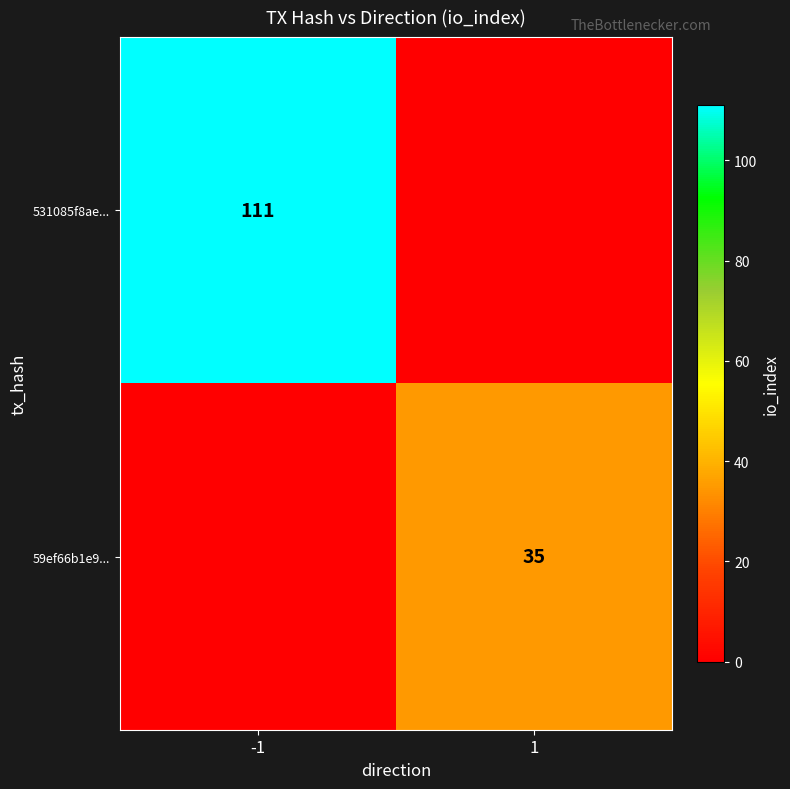

Is it true that 59ef66b1e9... equals 61 at 1?

False